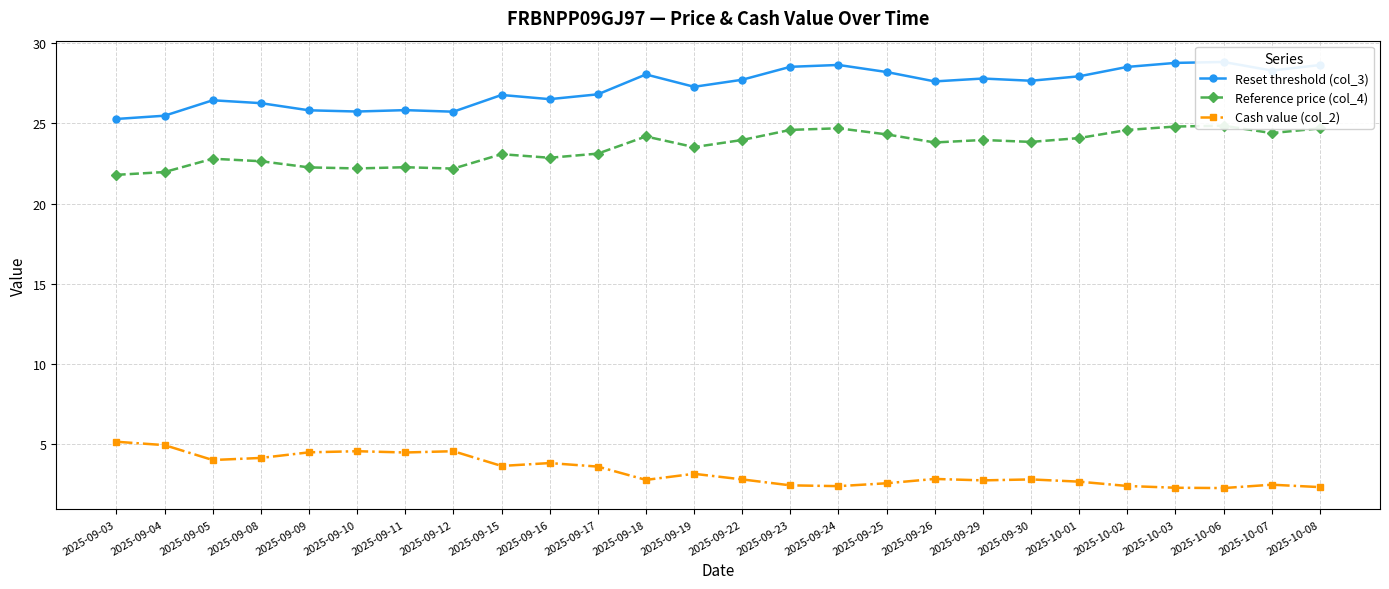

What is the lowest value of the Reference price (col_4) series?

21.8